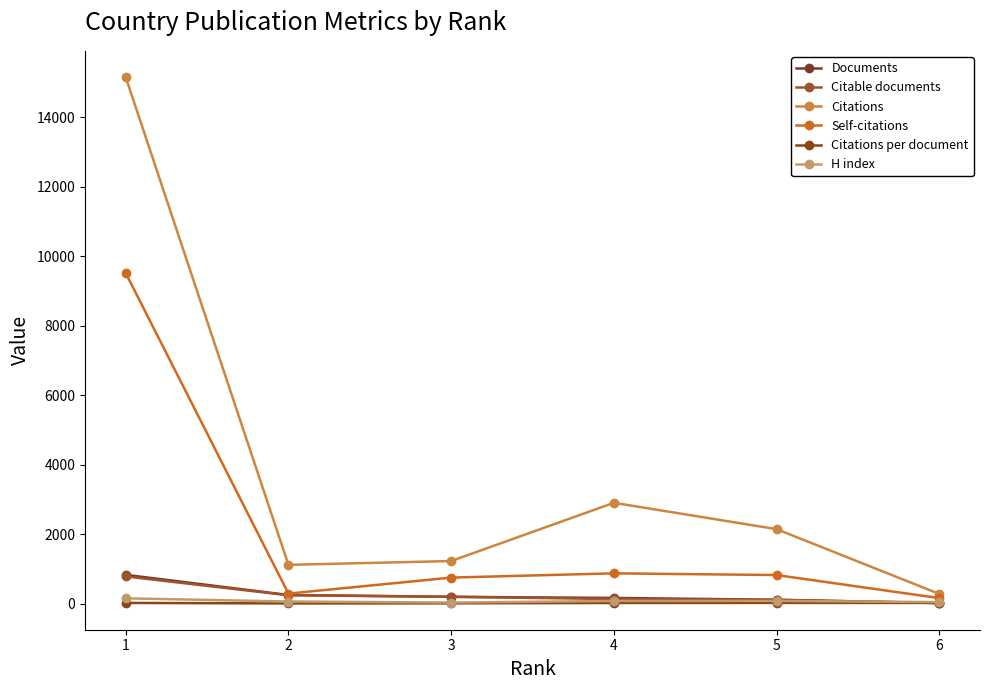

What is the value of the Citable documents point at the 6th from the left?

15.0